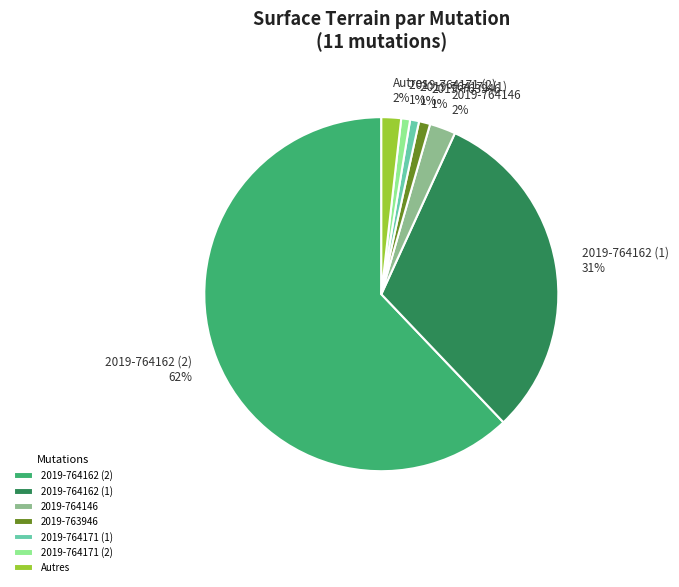

How many slices are in this pie chart?

7